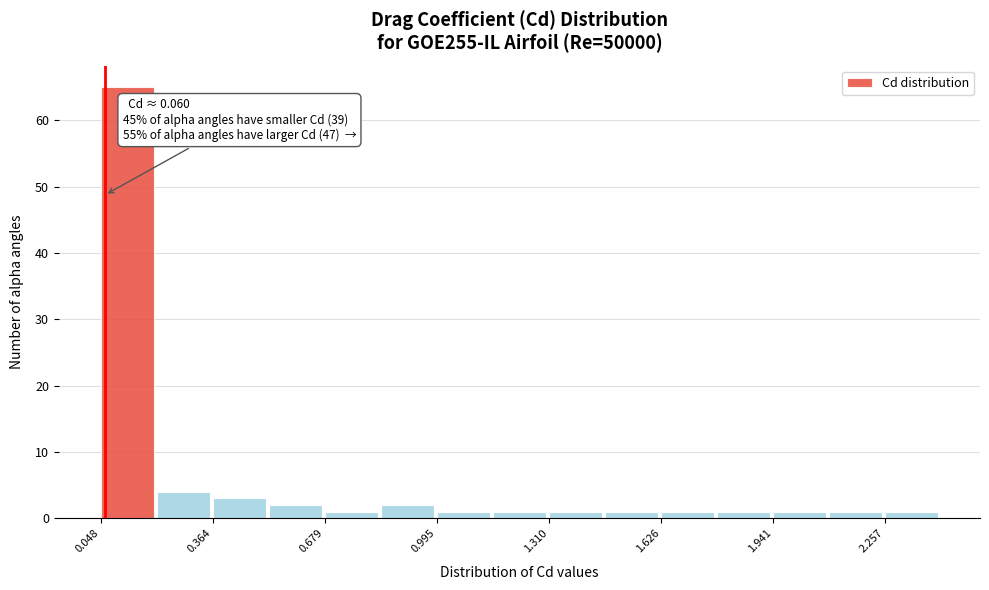

Read against the x-axis, roughly where is the centre of the tallest bar?

0.10